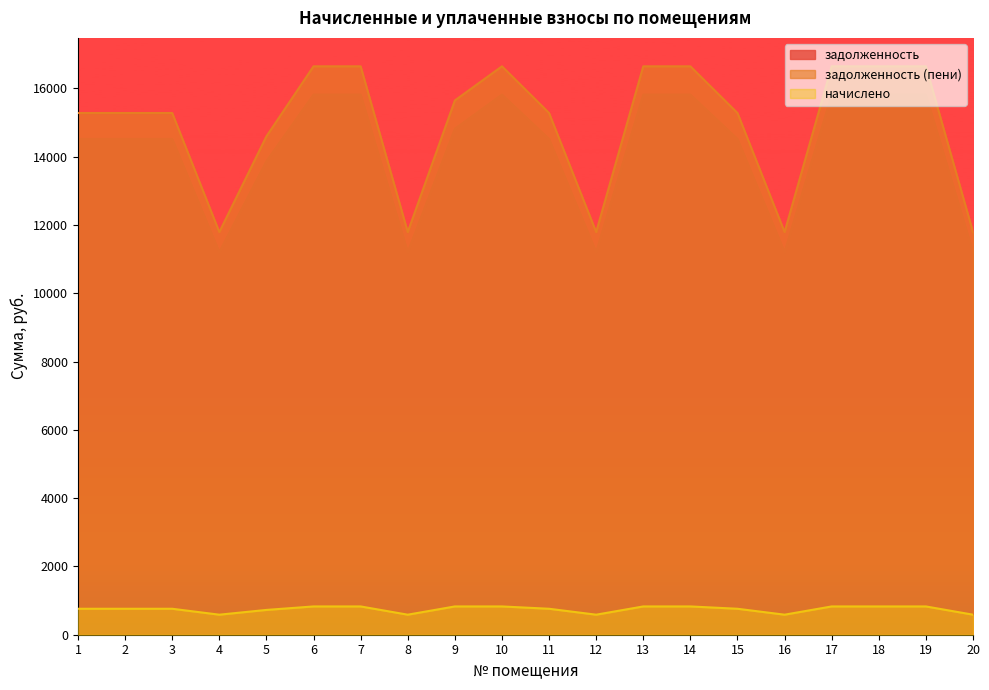

Which category has the highest value across all series?

6